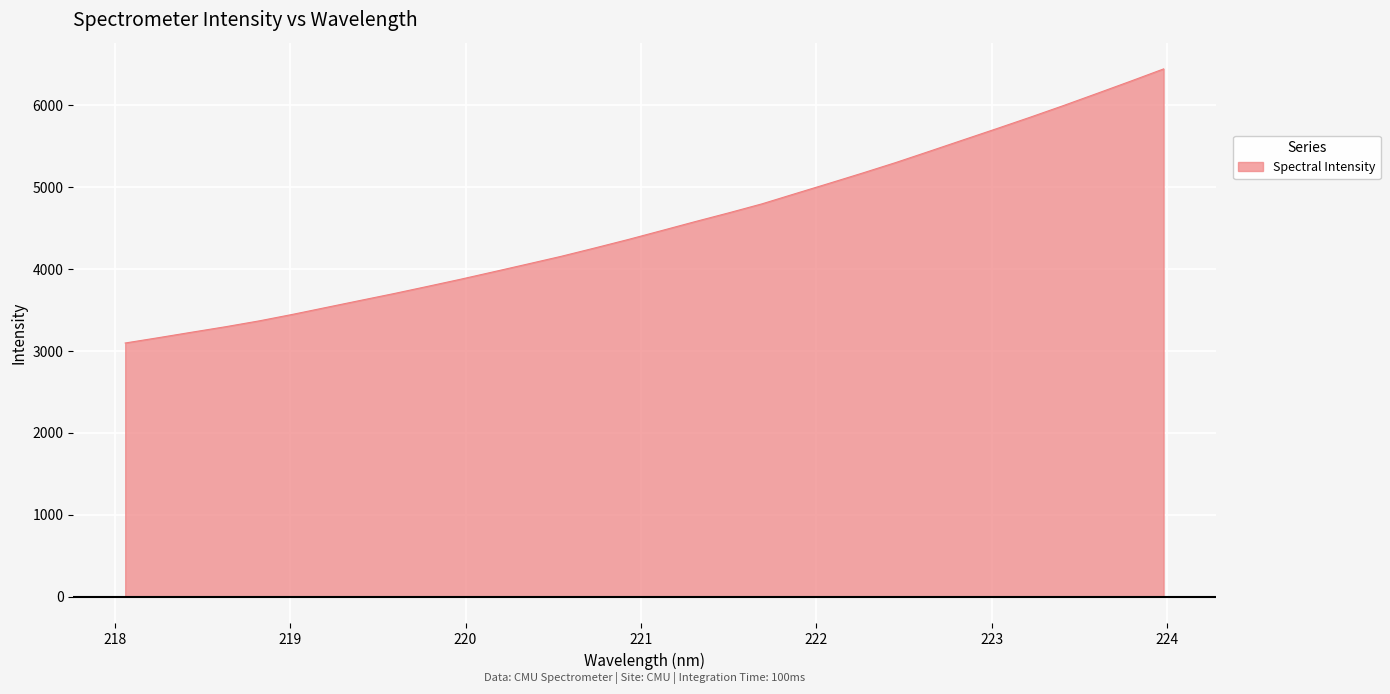

What is the difference between the maximum and minimum values?

3347.7